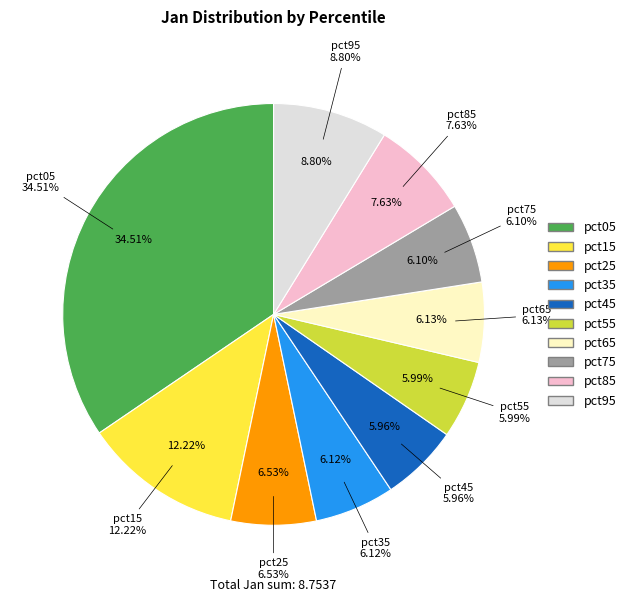

Is the sum of pct15 and pct25 greater than half?

No